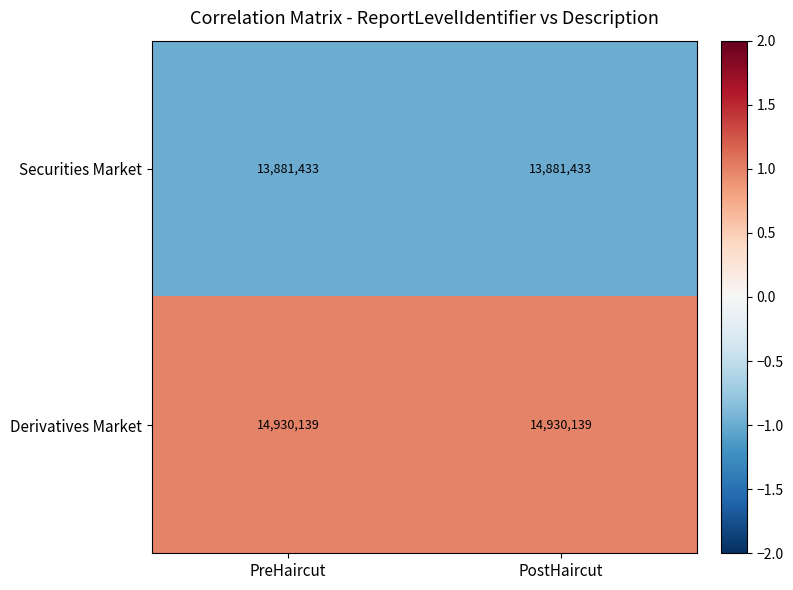

List the series in order of their peak value, lowest first.

Securities Market, Derivatives Market